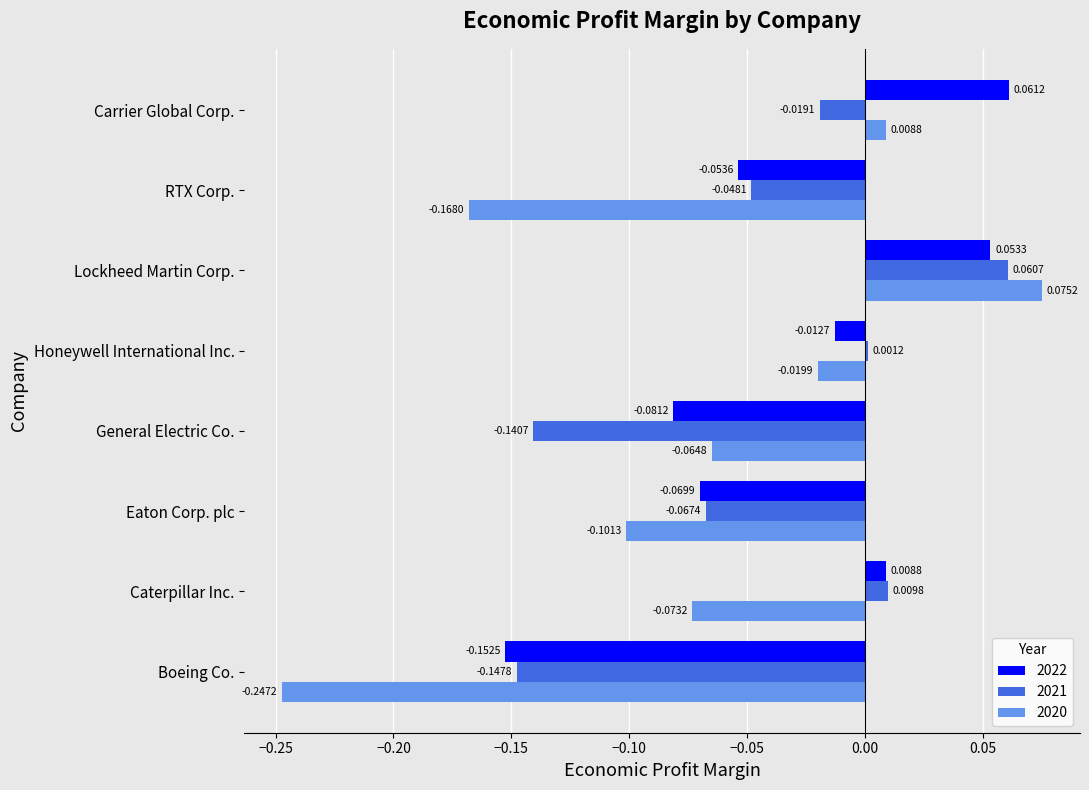

At which category does the chart reach its peak across all series?

Lockheed Martin Corp.